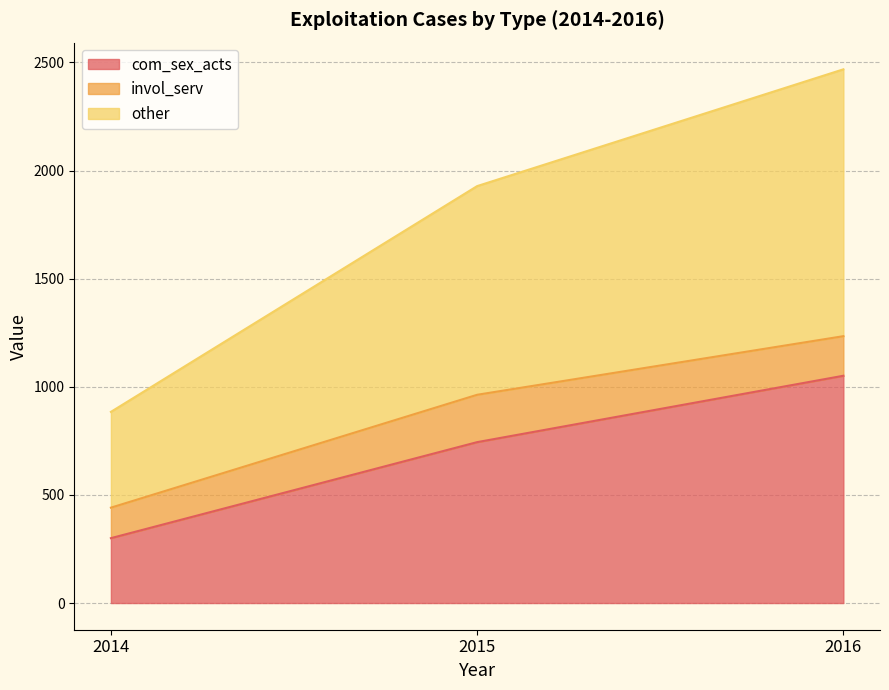

The value of other at 2014 is 884. True or false?

True